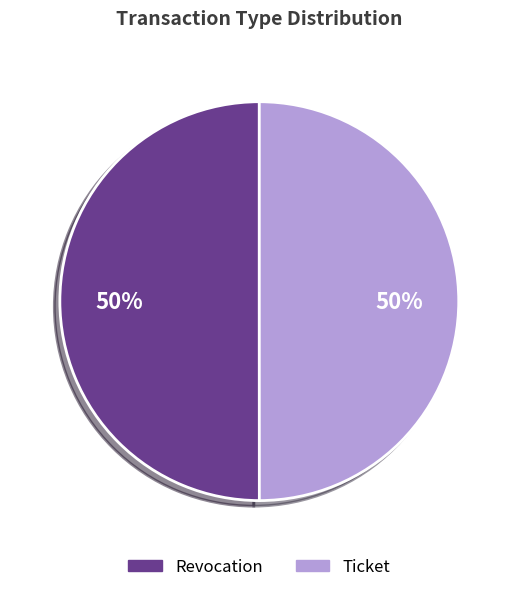

Do Revocation and Ticket together represent more than half of the pie?

Yes